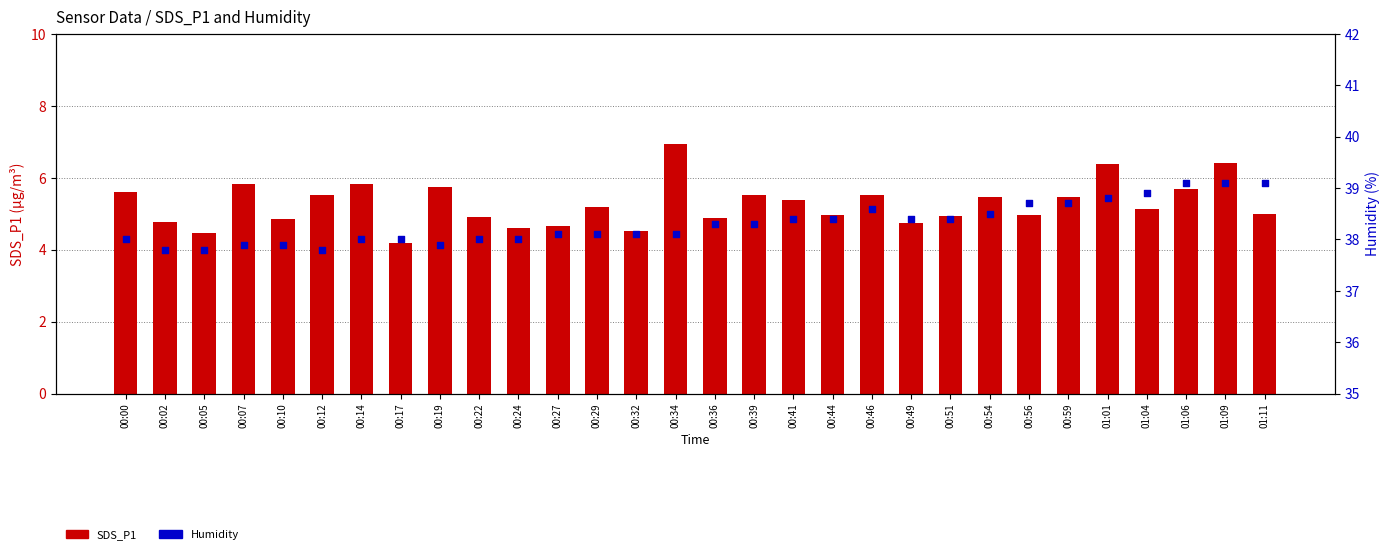

Which series reaches the minimum Y coordinate?

SDS_P1